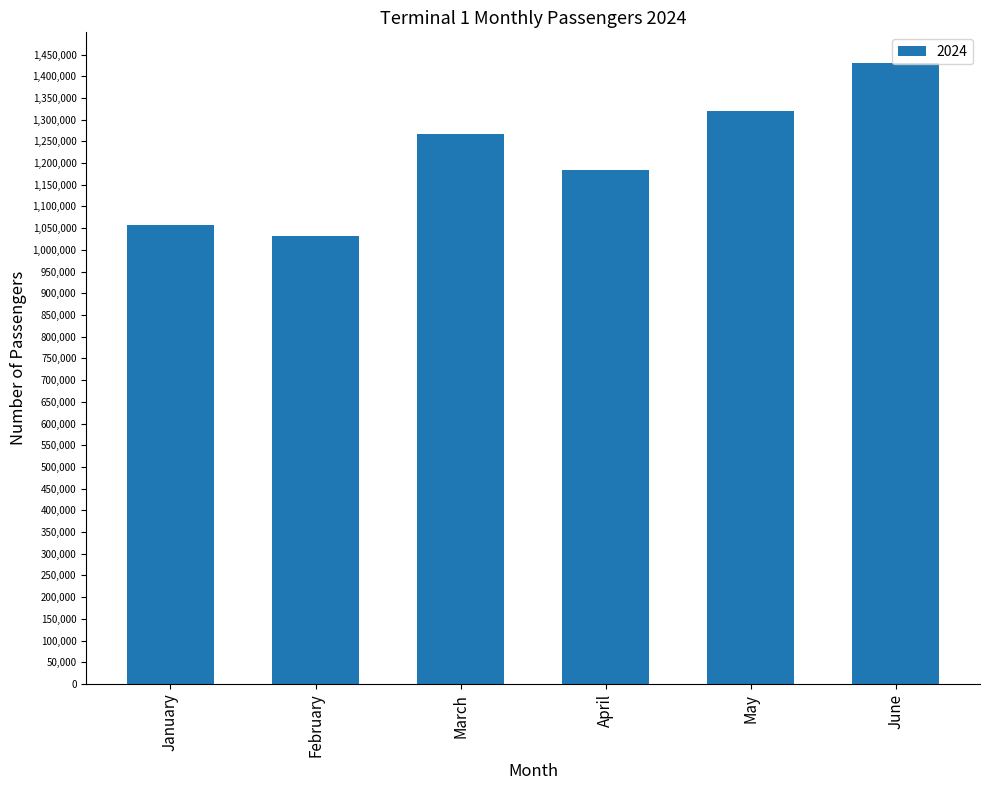

Reading left to right, list all the values displayed in this chart.

1056909	1032957	1266500	1183620	1320584	1429596